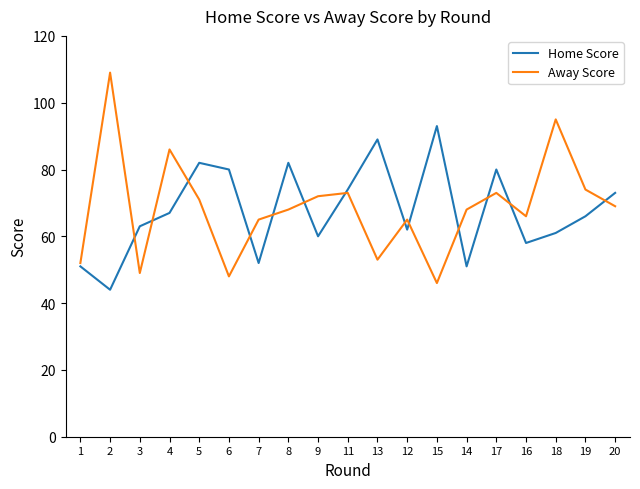

What are all the series names shown in the legend?

Home Score, Away Score